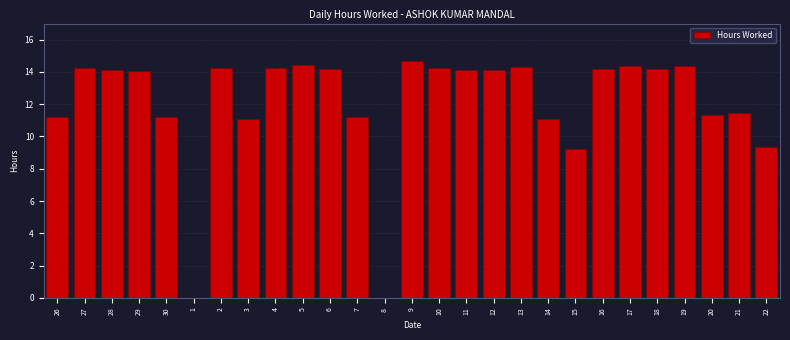

What is the maximum value shown in the chart?

14.7